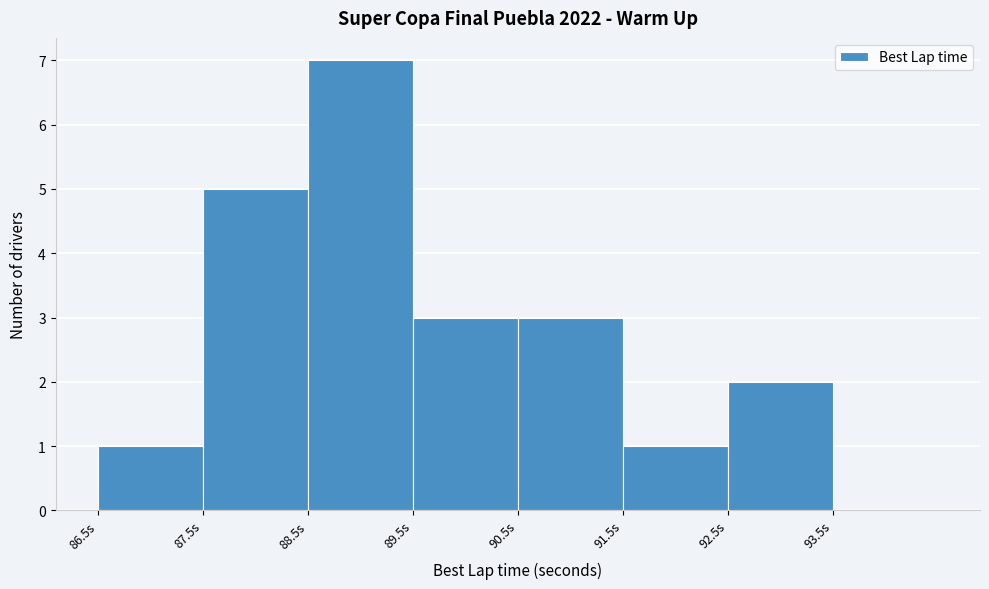

Which range on the x-axis has the tallest bar?

88.5 to 89.5